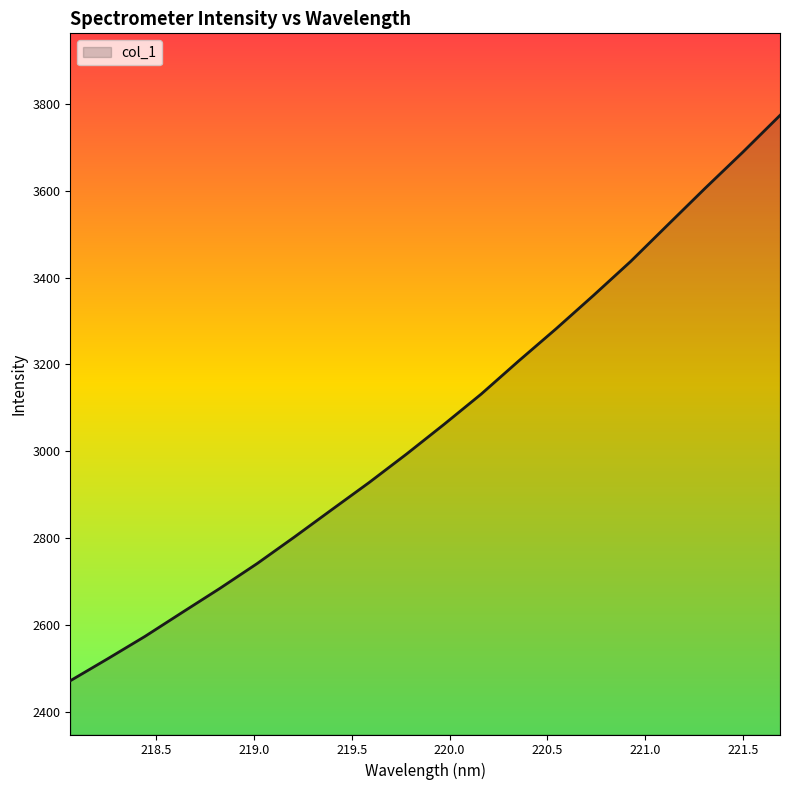

What is the maximum value shown in the chart?

3773.1